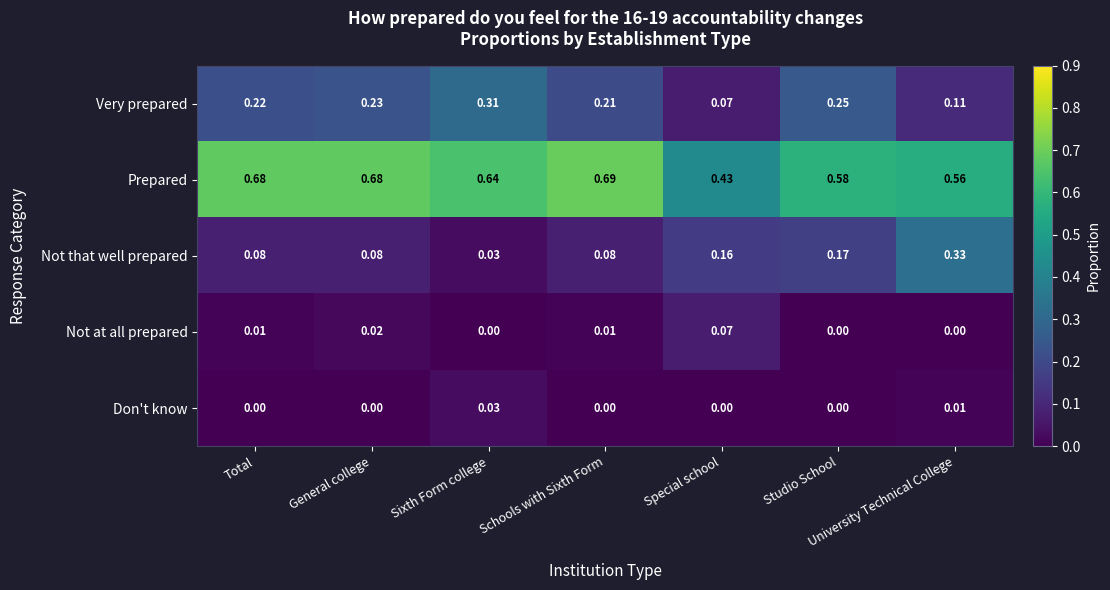

Rank the categories by Very prepared value from lowest to highest.

Special school, University Technical College, Schools with Sixth Form, Total, General college, Studio School, Sixth Form college